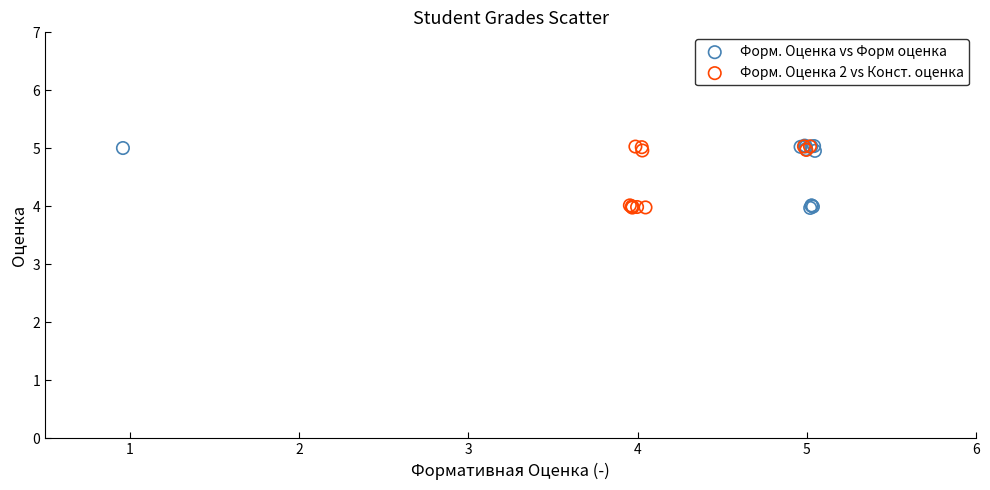

What are all the series names shown in the legend?

Форм. Оценка vs Форм оценка, Форм. Оценка 2 vs Конст. оценка